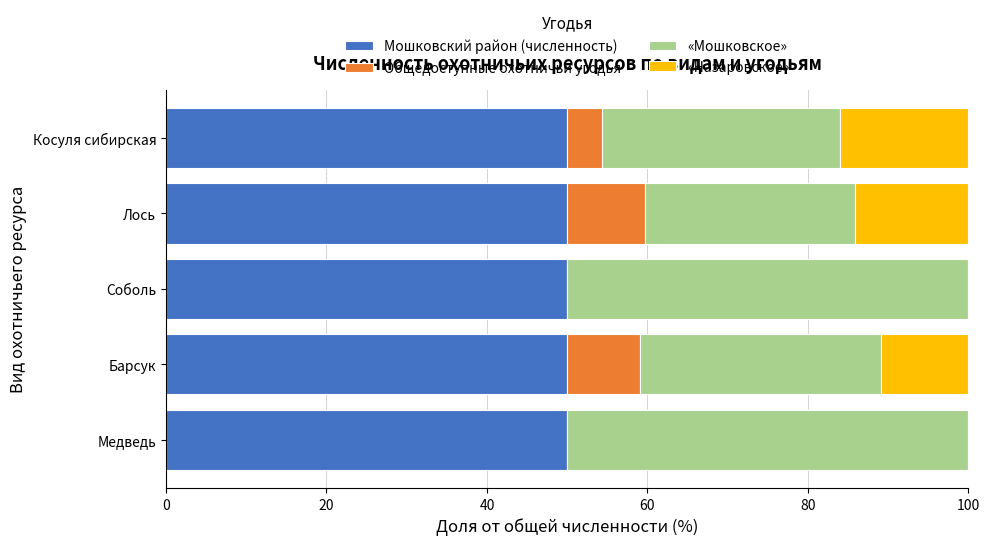

How many distinct data groups are displayed?

4